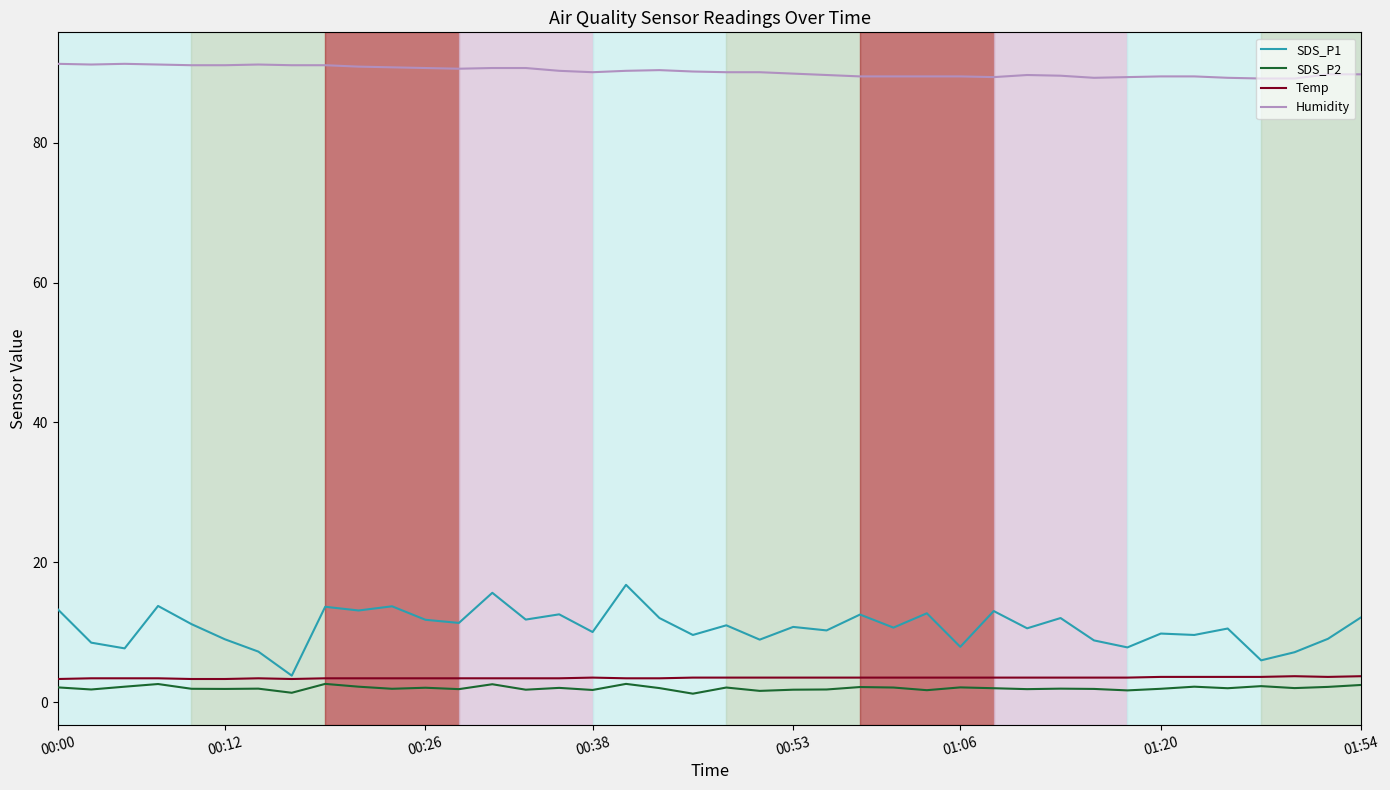

How many distinct data groups are displayed?

4